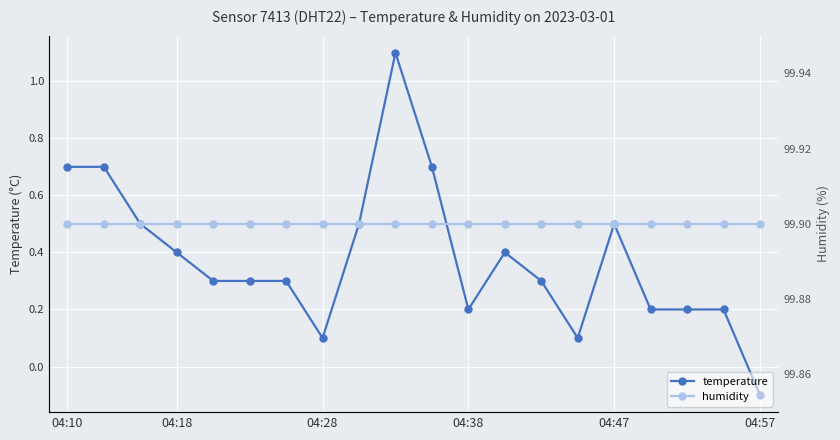

How many lines are shown in the chart?

2